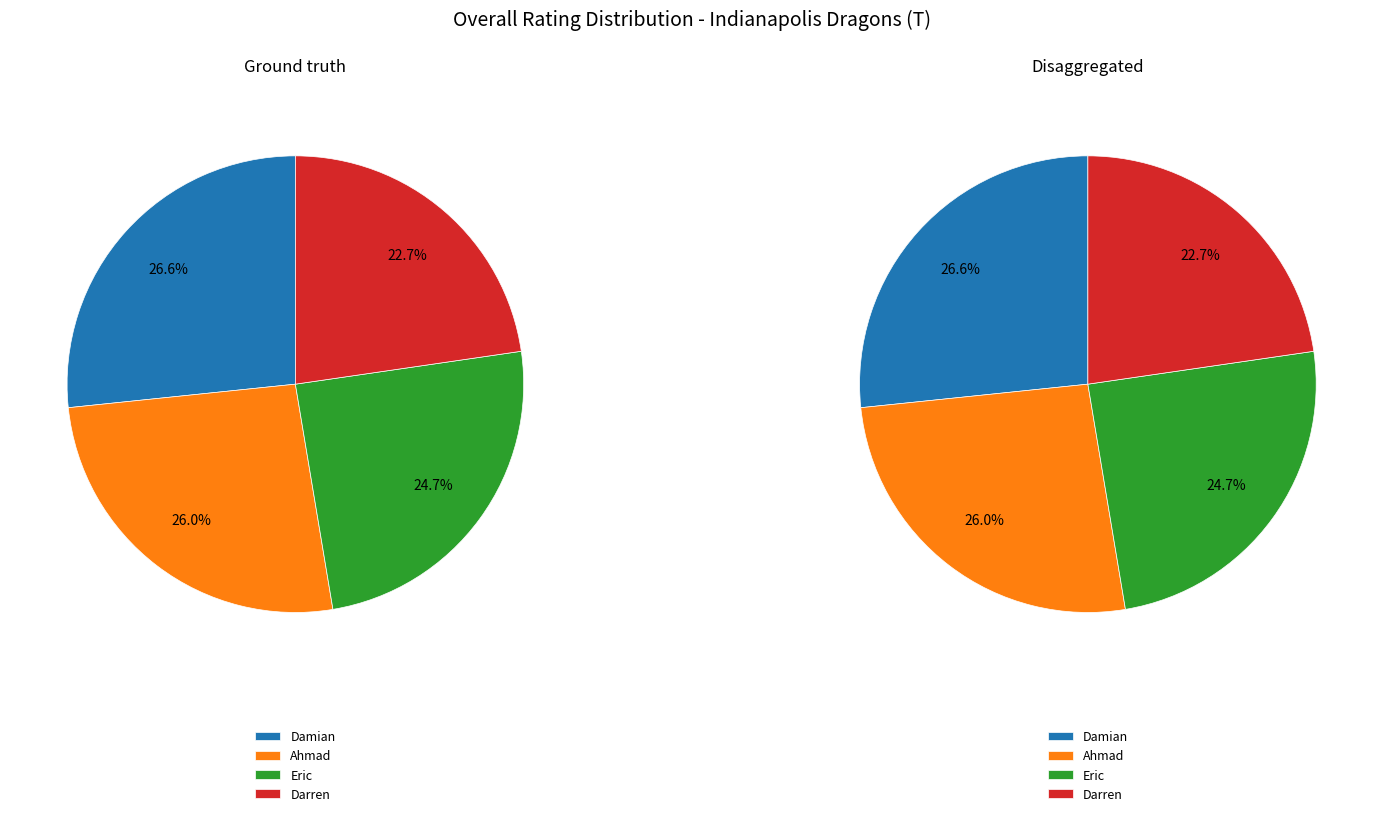

Rank the categories by value from highest to lowest.

Damian, Ahmad, Eric, Darren